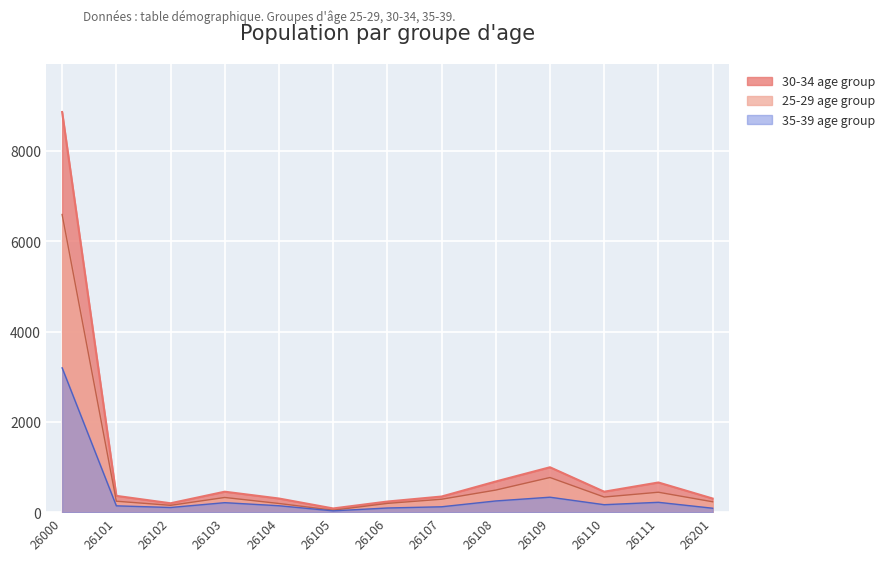

What is the sum of all 35-39 (Male) values?

5092